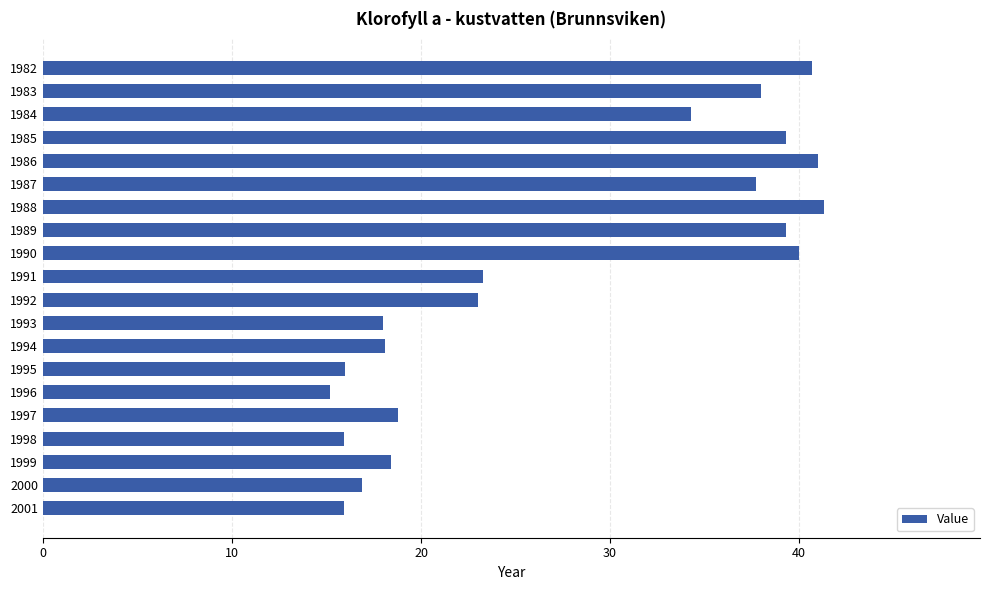

What is the value of the 14th bar from the top?

16.0